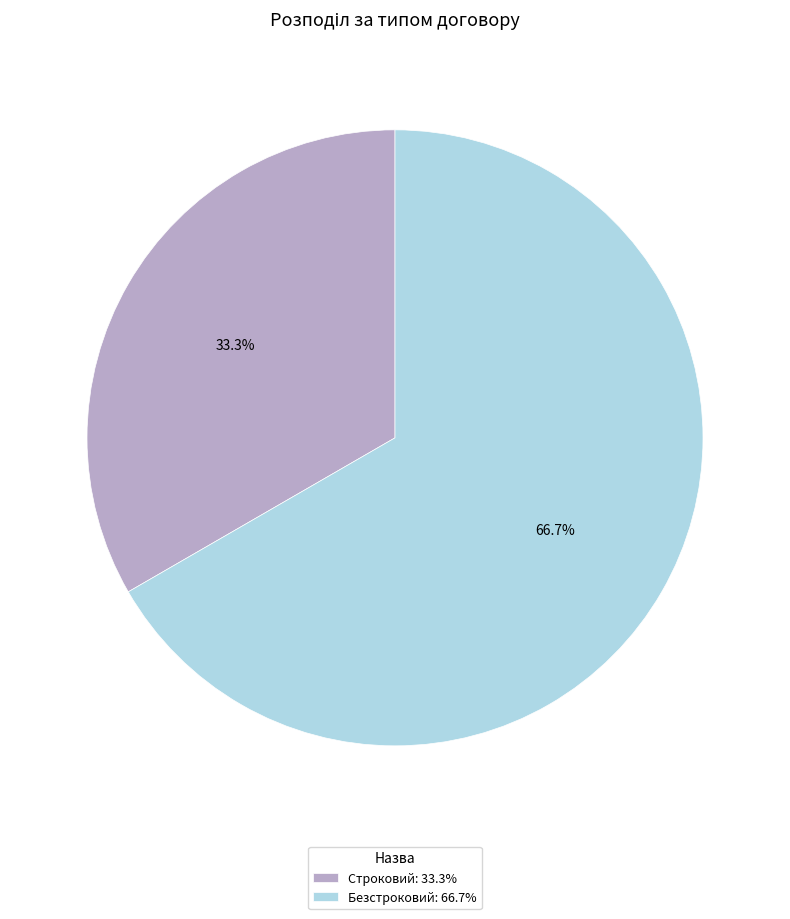

Is there a majority slice in this chart?

Yes